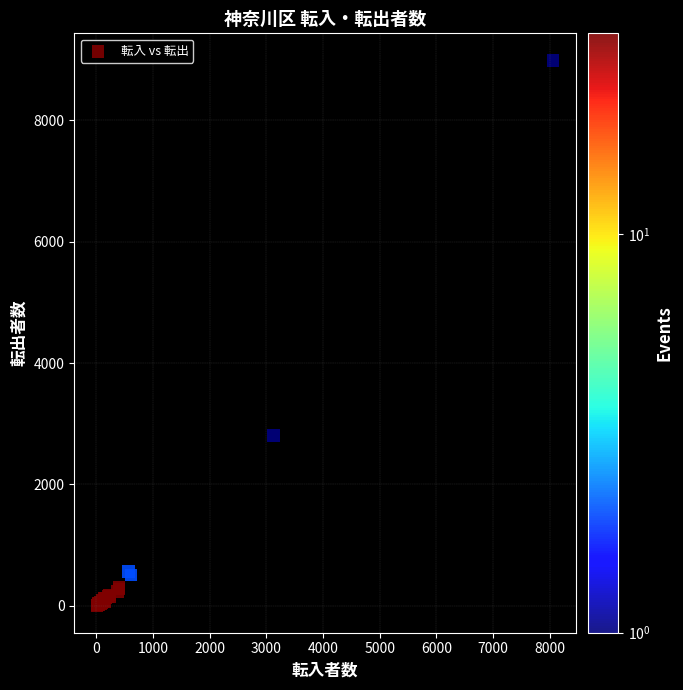

What Y value in the scatter plot is closest to 4494?

2809